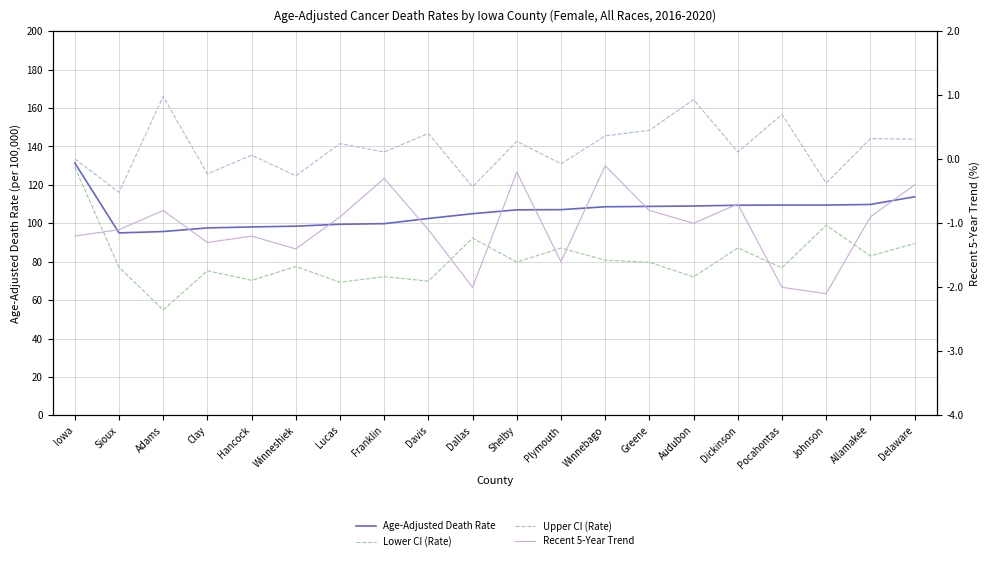

What is the maximum value for Lower CI (Rate)?

129.2